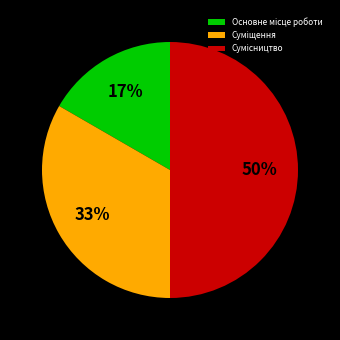

To the nearest percent, what is the average slice percentage?

33%